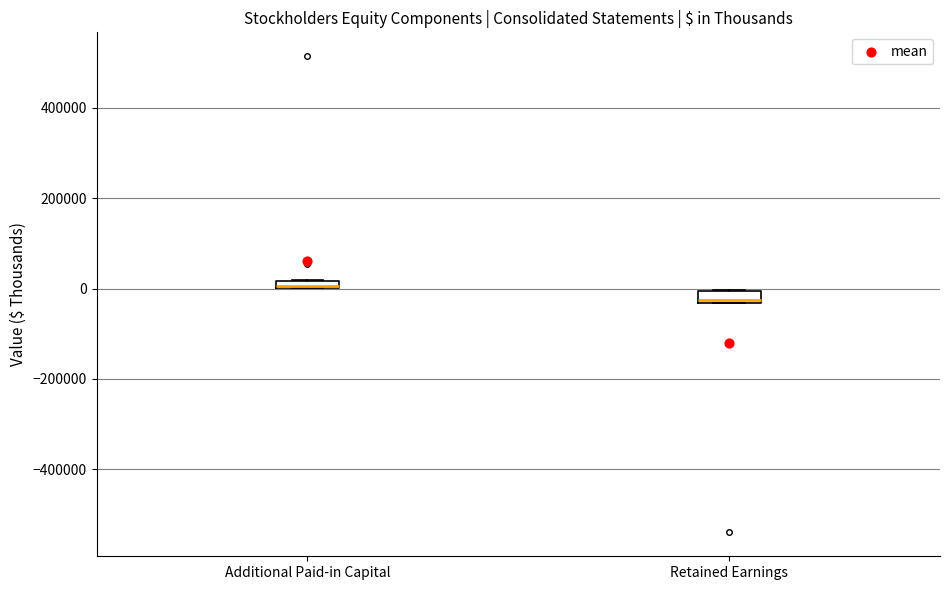

Where does the median line of the box for Retained Earnings sit on the y-axis? The values are not printed on the chart, so give them approximately, as read against the axis.

-20000